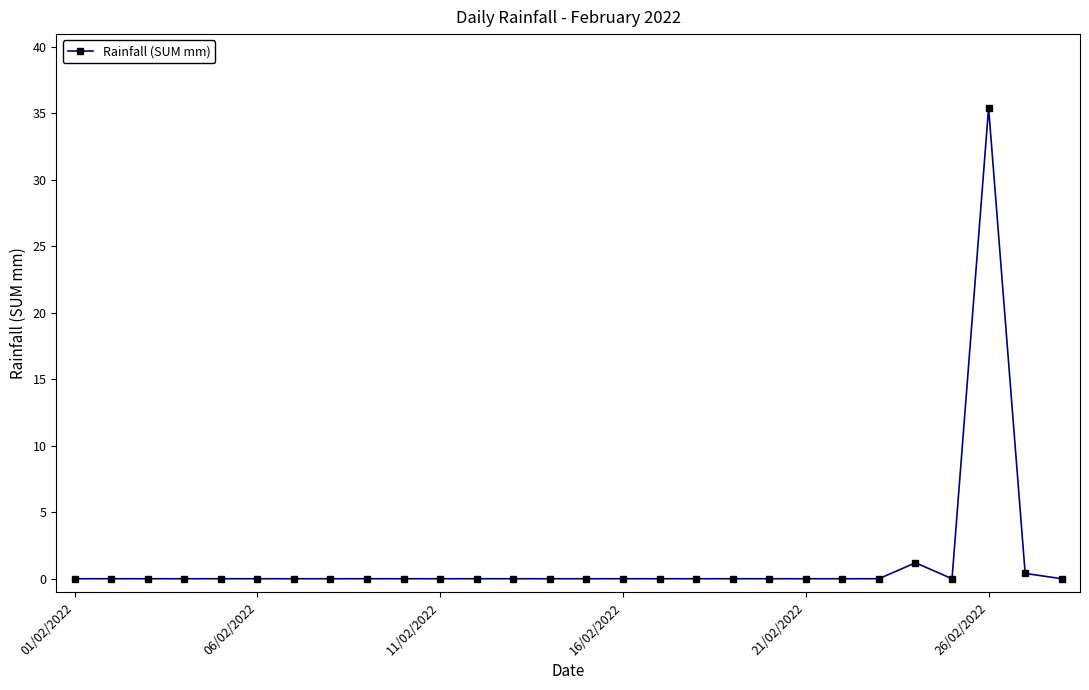

What is the difference between the maximum and second lowest values?

35.4